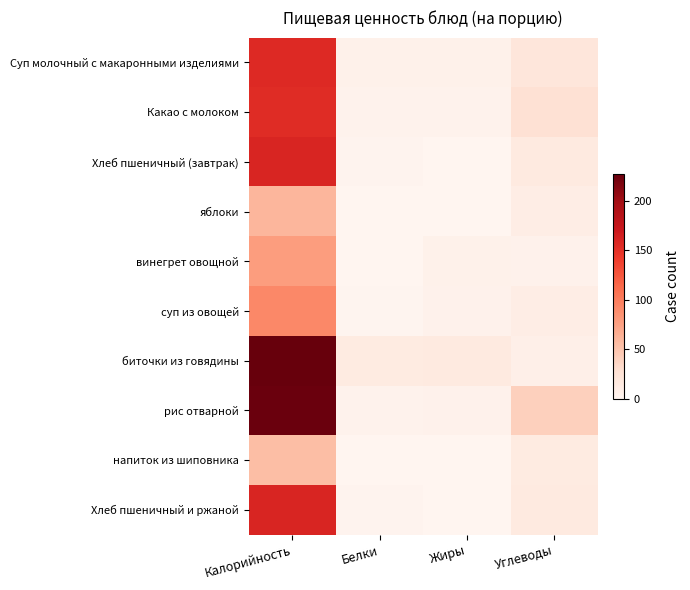

Count the number of categories in the chart.

4